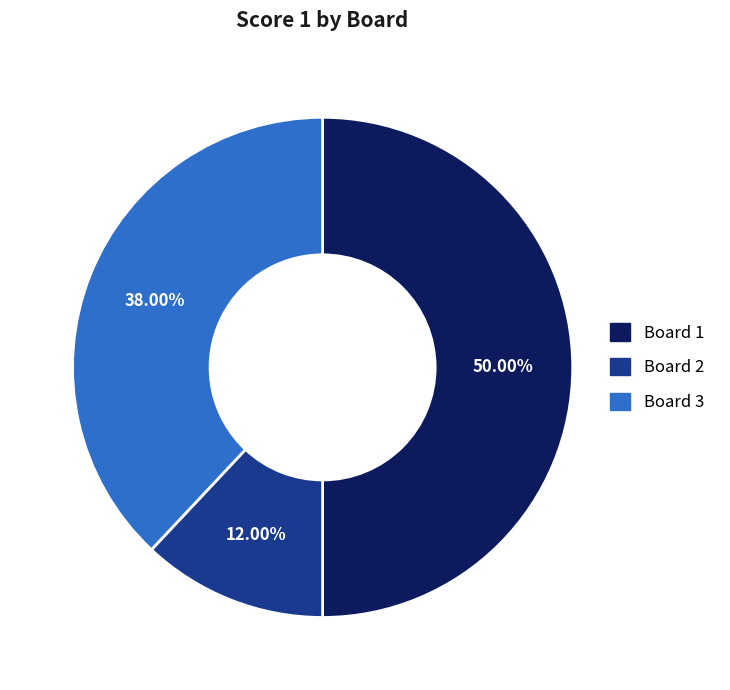

Approximately how many times larger is the value at Board 3 compared to Board 2?

3.2